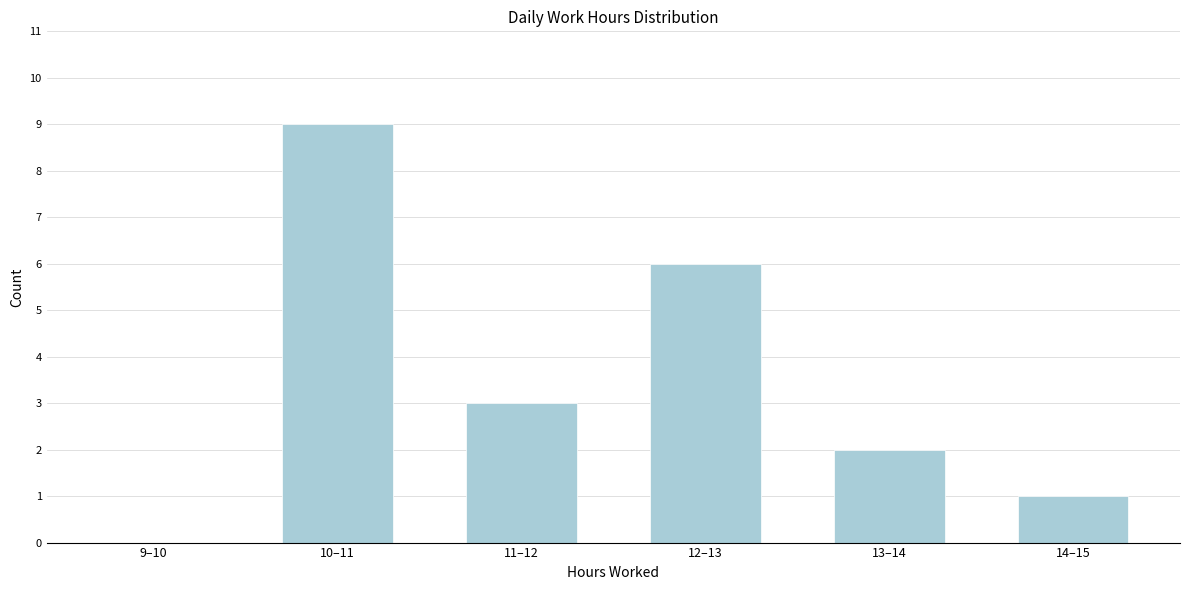

Reading left to right, transcribe all the data shown in this chart.

9–10=0	10–11=9	11–12=3	12–13=6	13–14=2	14–15=1